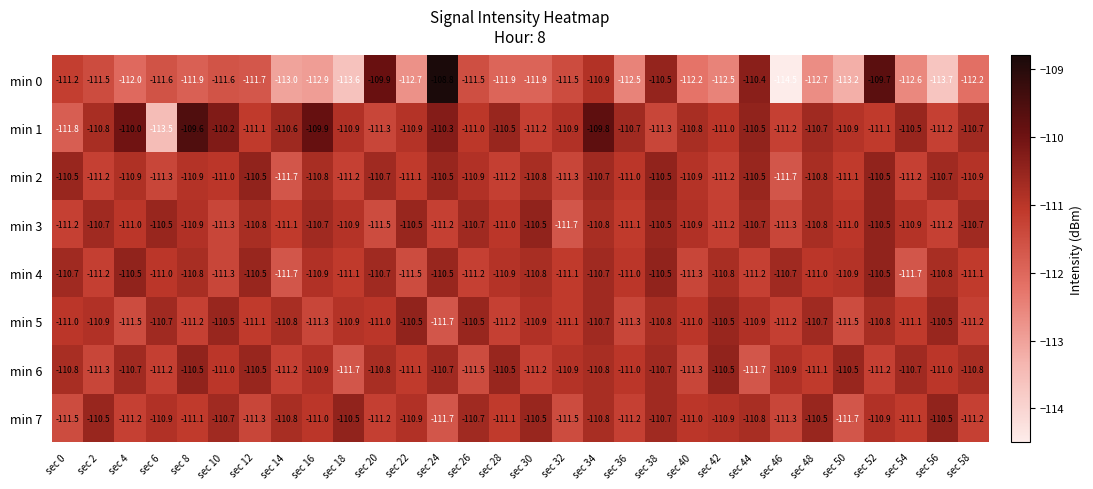

Which series has the largest total across all categories?

min 1